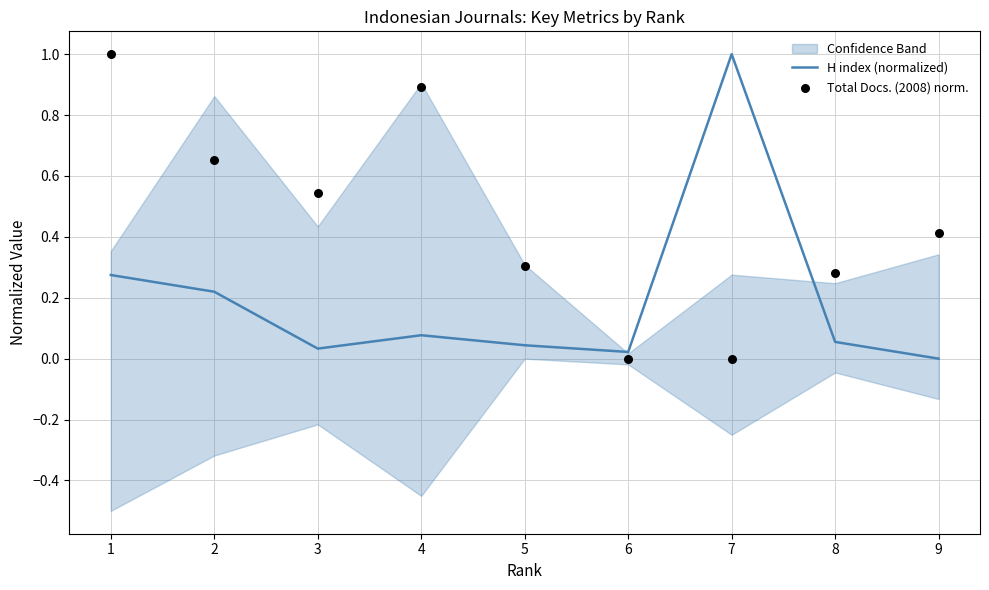

The H index (normalized) series shows 0.0 at 9. True or false?

True